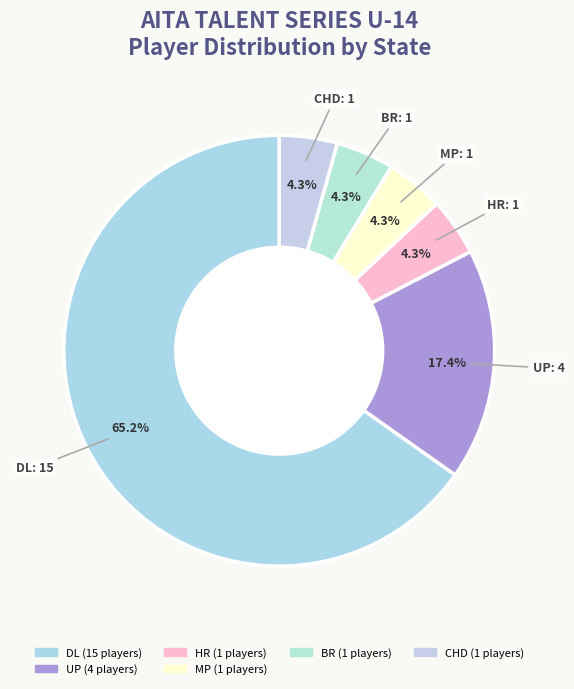

Is there a majority slice in this chart?

Yes